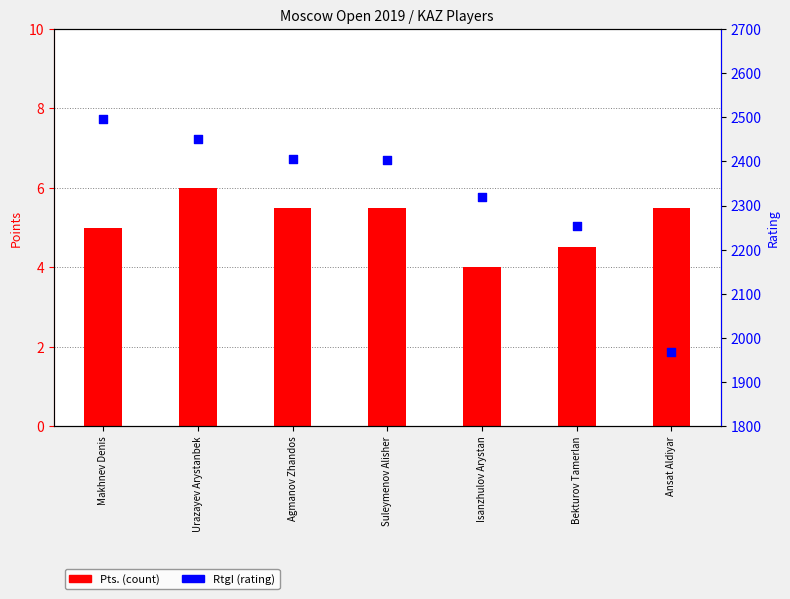

Which series contains the lowest Y value?

Pts.